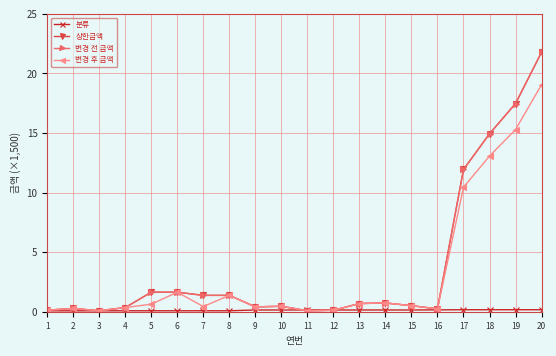

At which category is the sum across all series the highest?

20